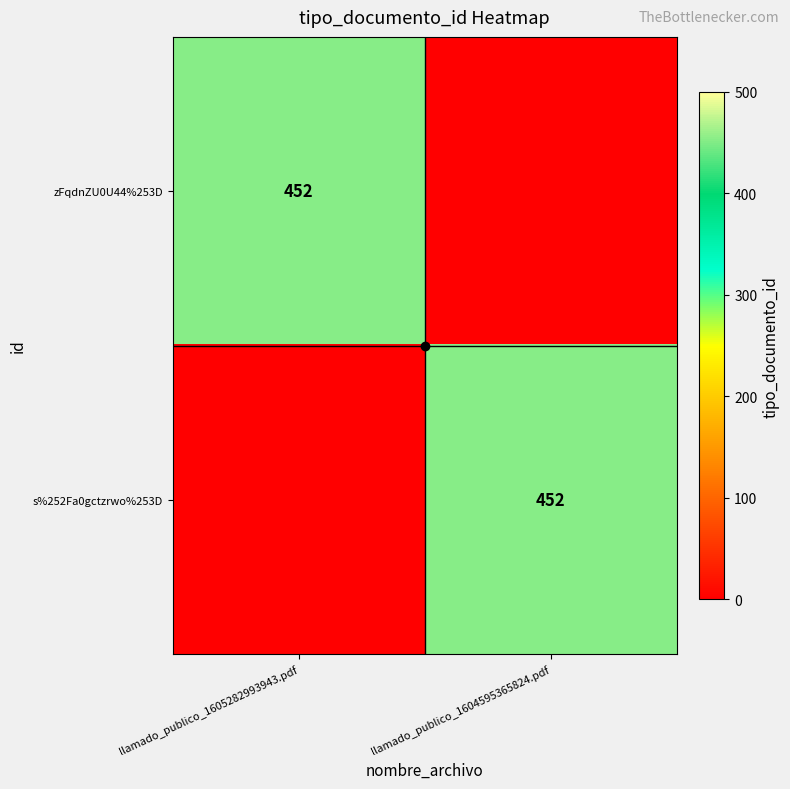

What is the sum of the zFqdnZU0U44%253D values at llamado_publico_1605282993943.pdf and llamado_publico_1604595365824.pdf?

452